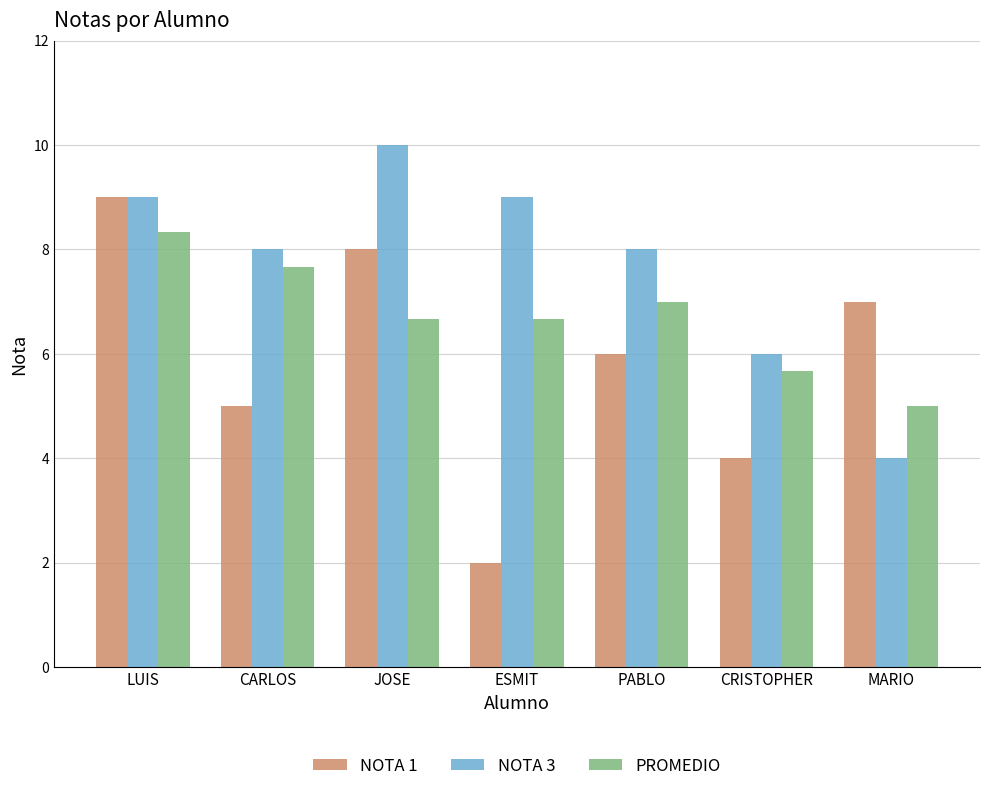

Which category has the lowest value in the PROMEDIO series?

MARIO